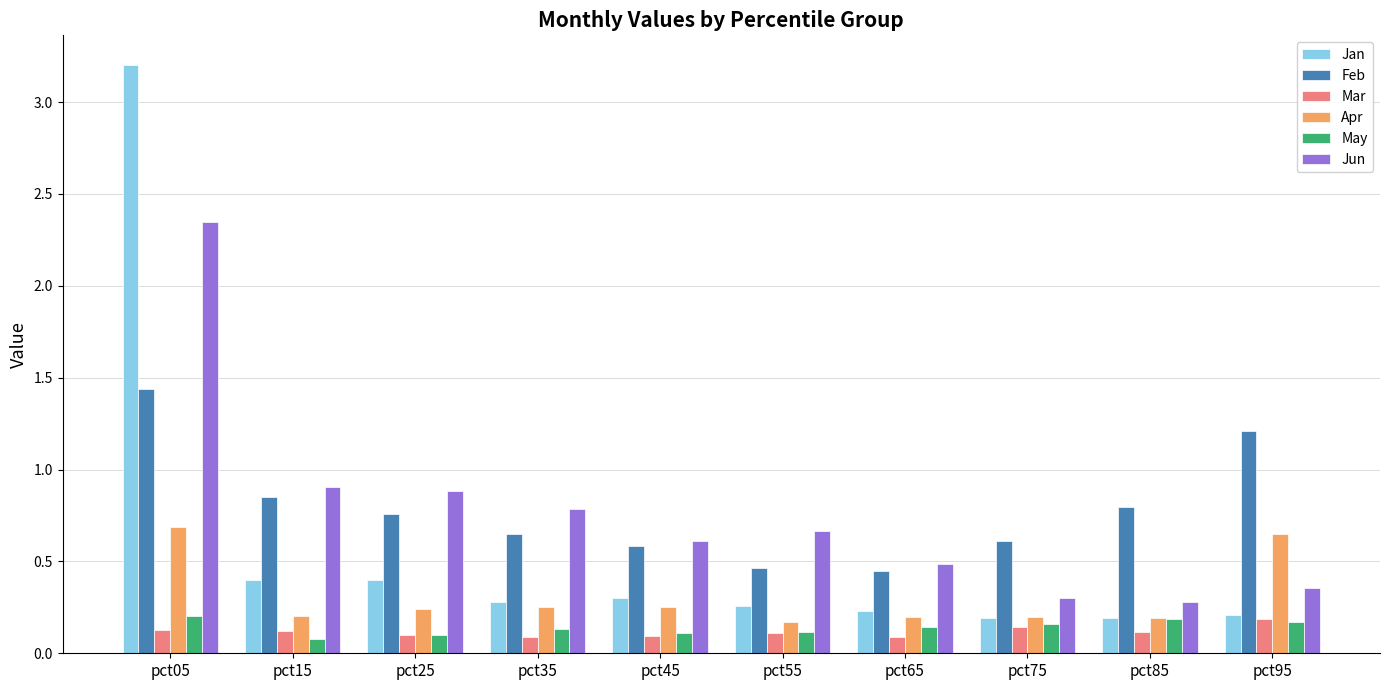

Which series changed the most between pct05 and pct65?

Jan